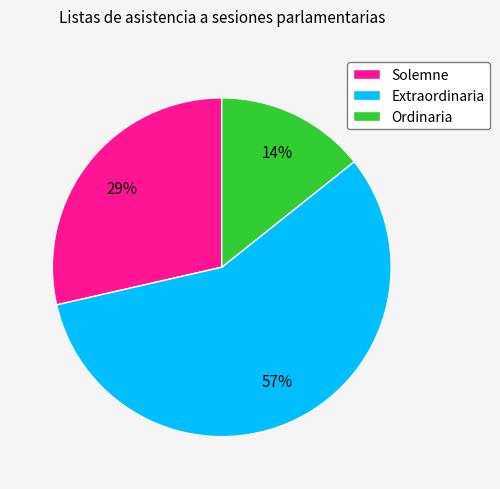

Is there a majority slice in this chart?

Yes